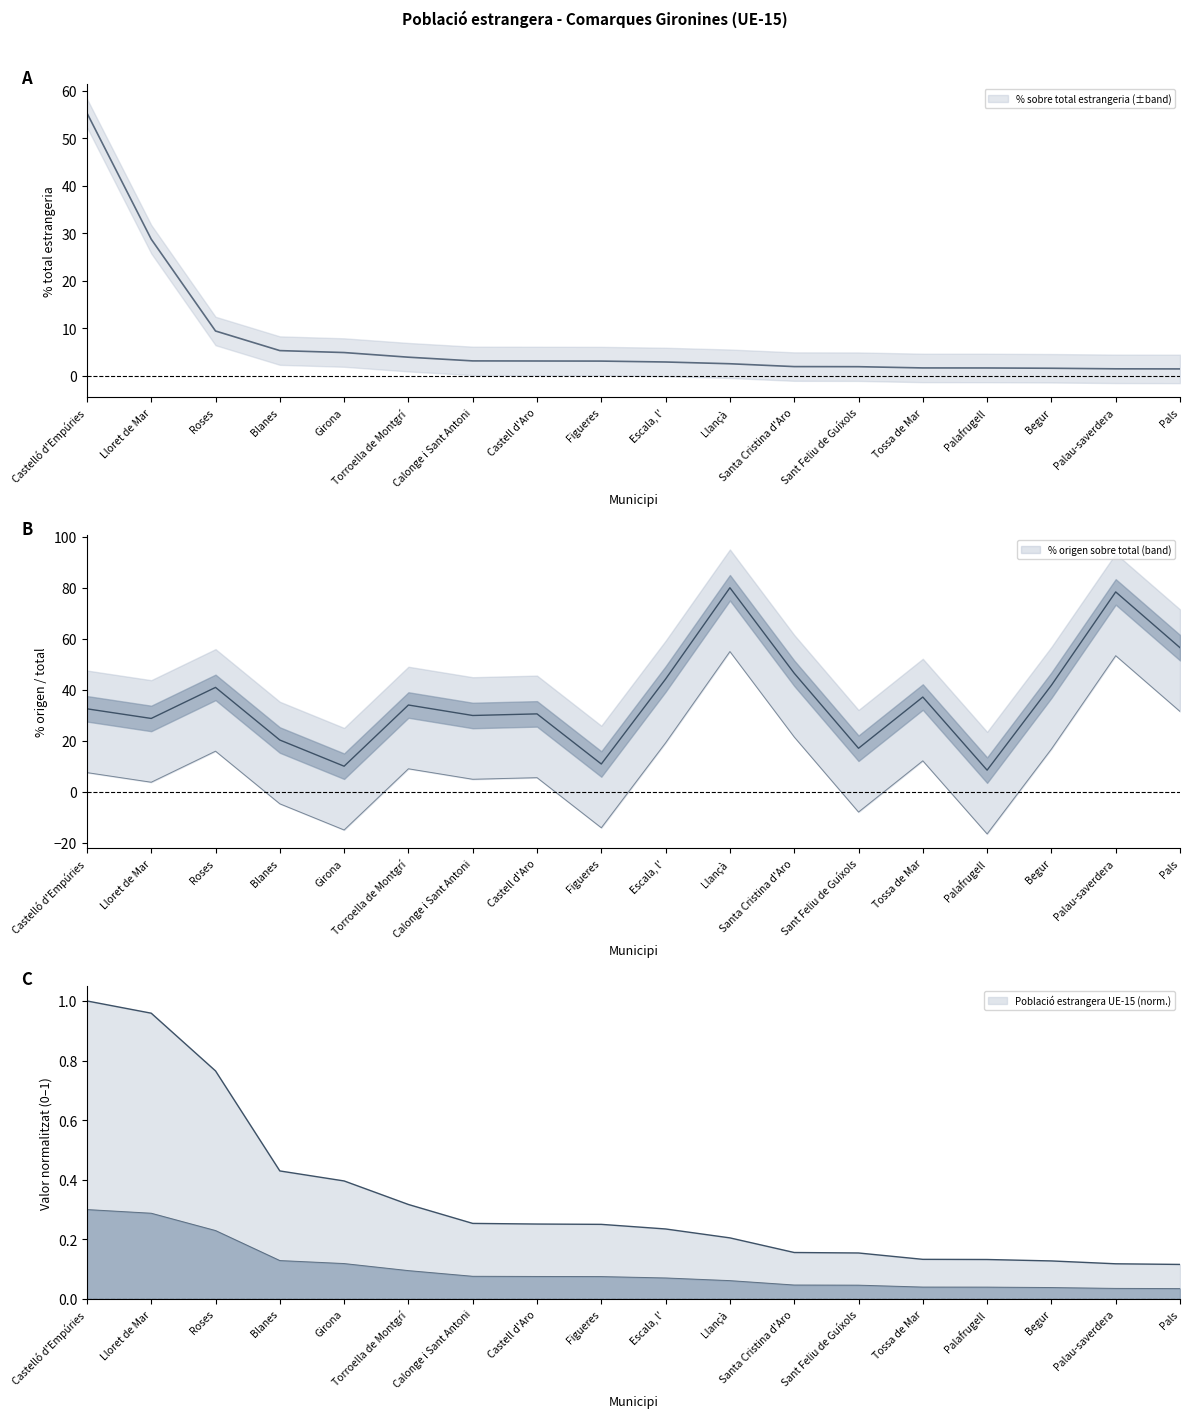

Between Roses and Castelló d'Empúries, which is larger?

Roses